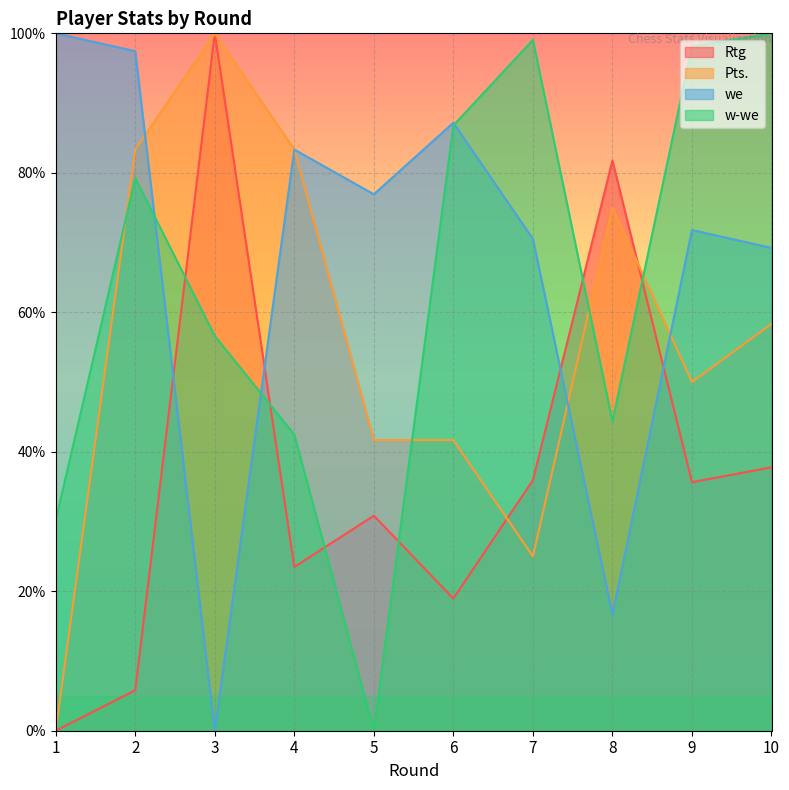

What is the value of the w-we point at the 2nd from the left?

79.2